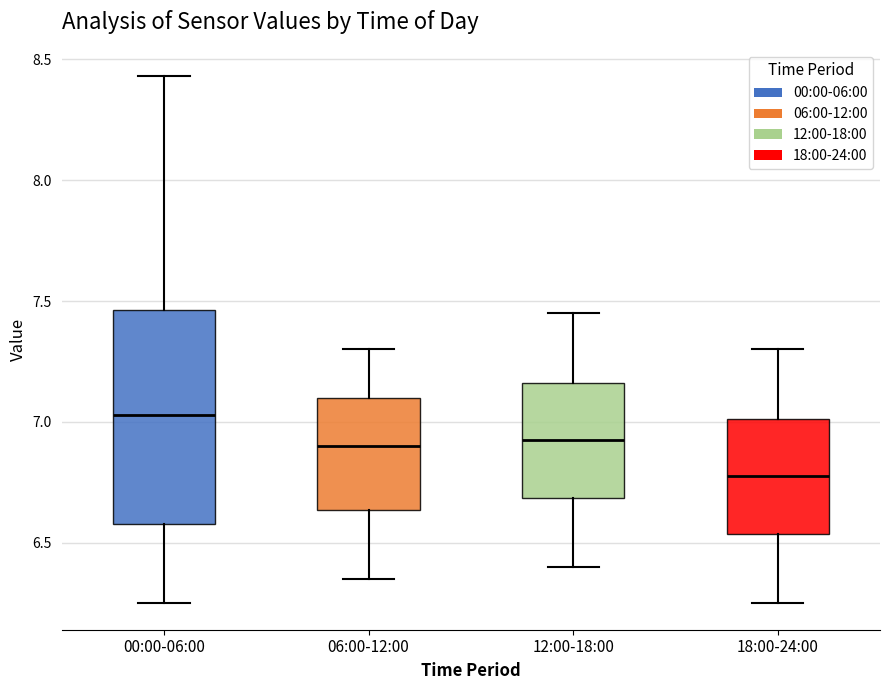

Which box has the lowest median line?

18:00-24:00